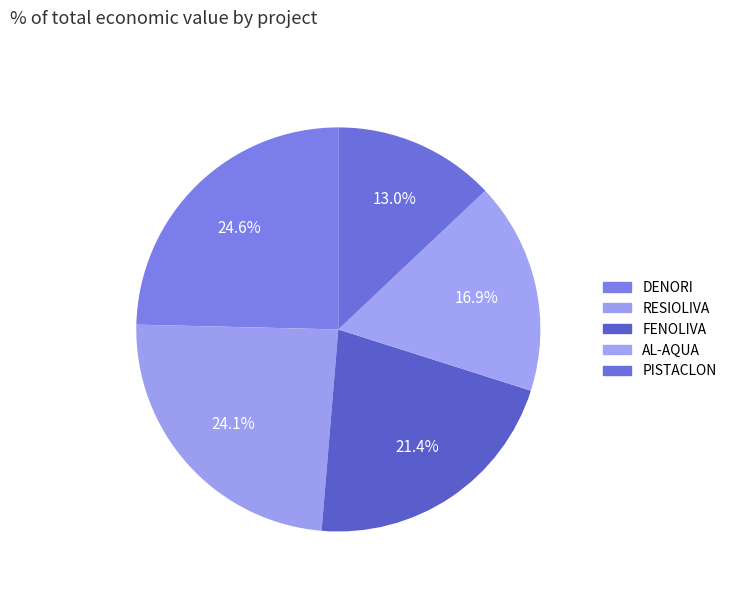

To the nearest percent, what percentage of the pie is FENOLIVA?

21%